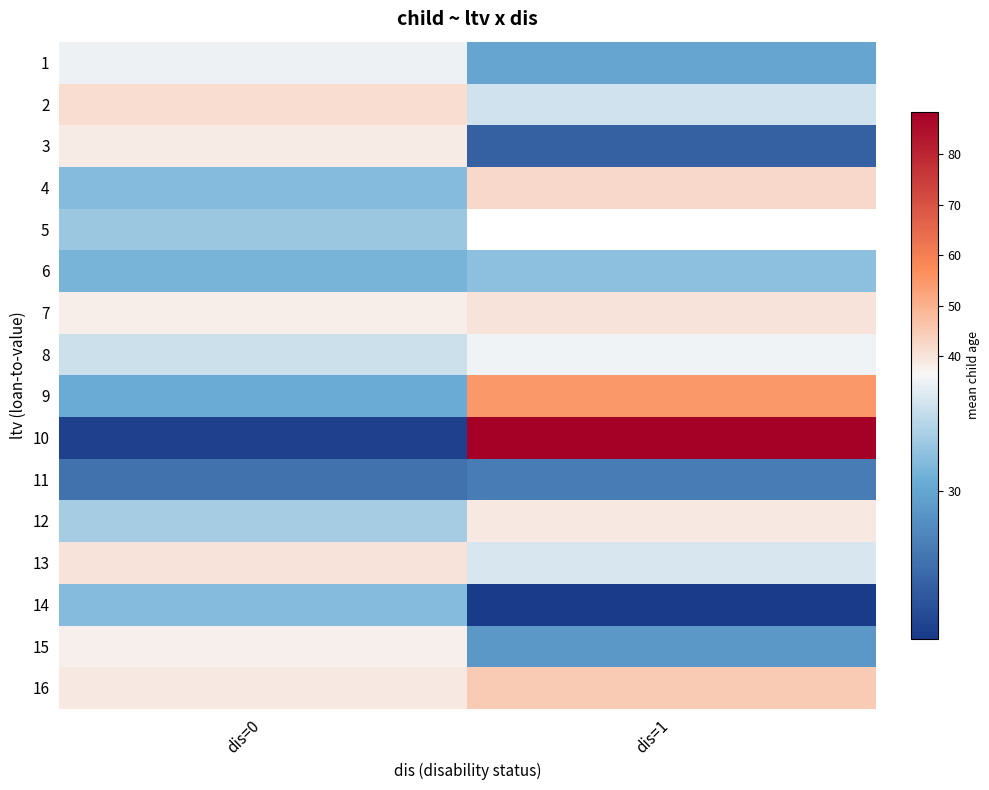

At which category is the sum across all series the highest?

dis=0